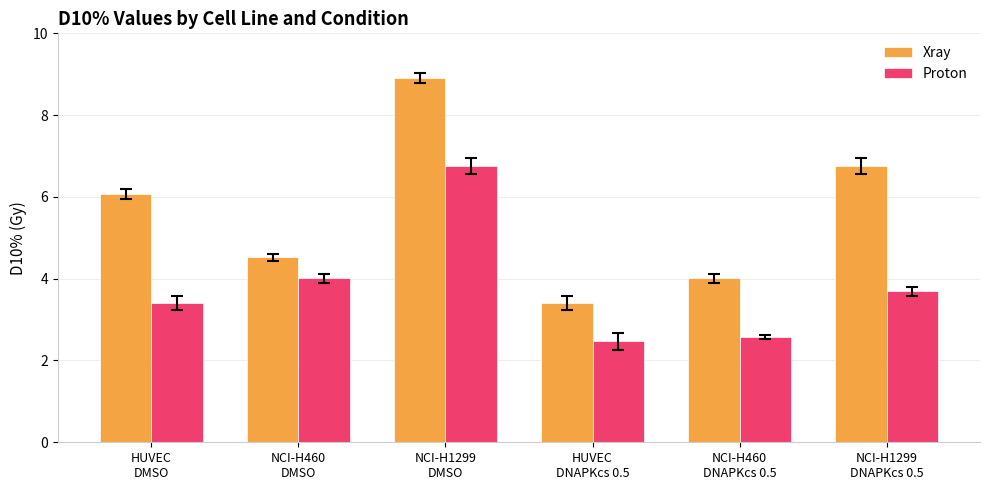

Which label corresponds to the smallest value in the chart?

HUVEC
DNAPKcs 0.5